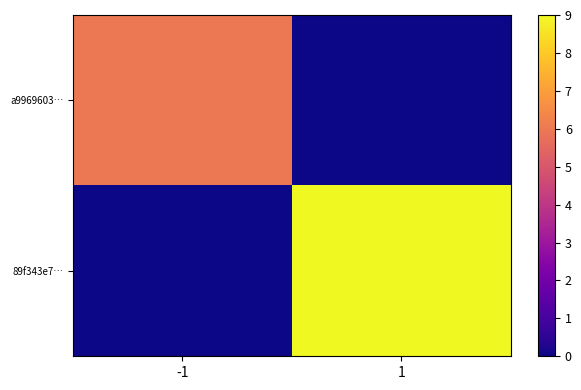

How many distinct data groups are displayed?

2